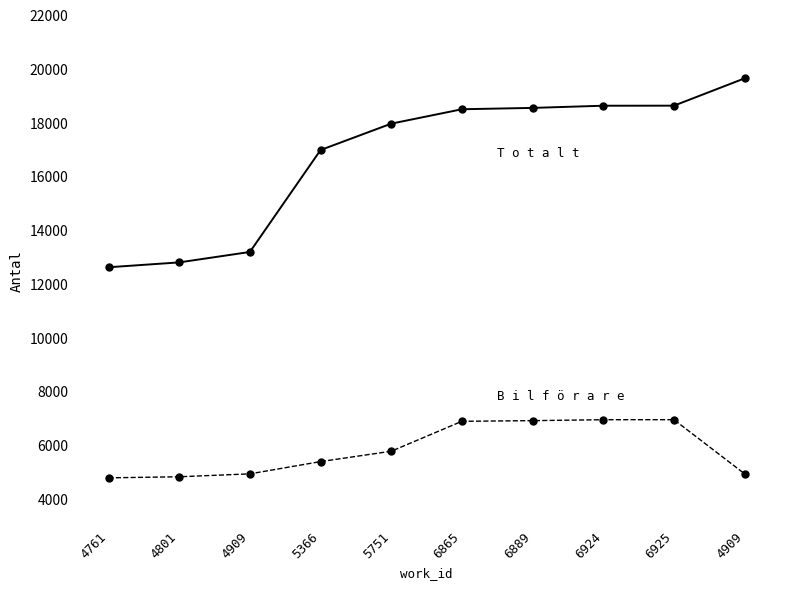

How many categories are shown in the chart?

10